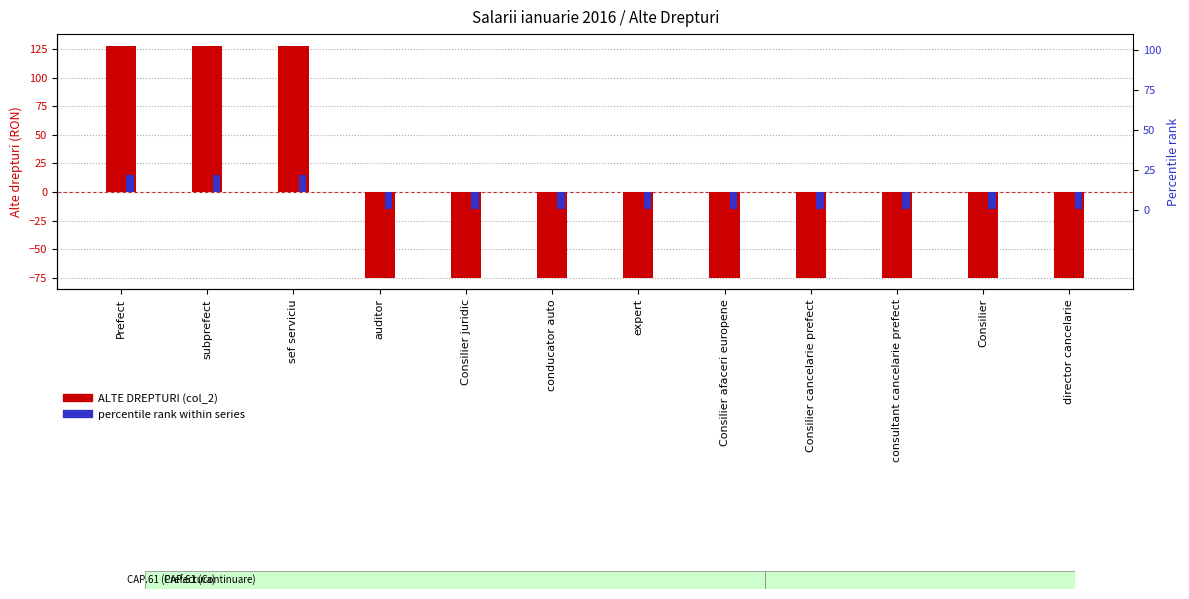

List the series in order of their peak value, highest first.

ALTE DREPTURI (col_2), percentile rank within series